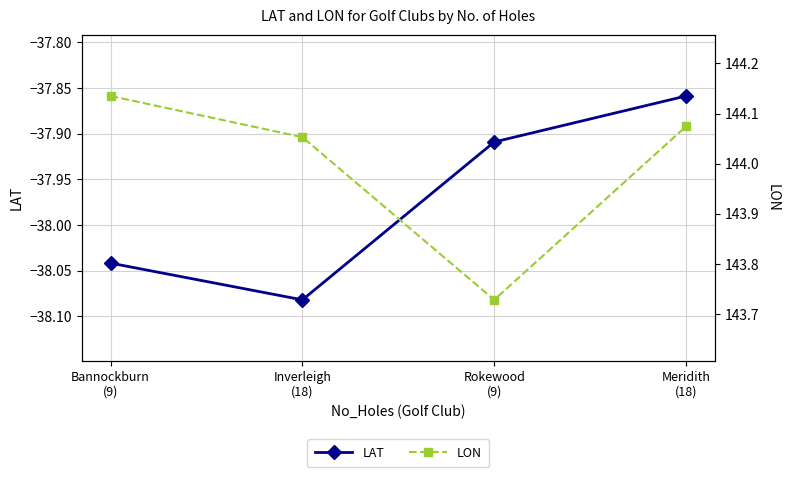

Rank the series by their maximum value, from lowest to highest.

LAT, LON